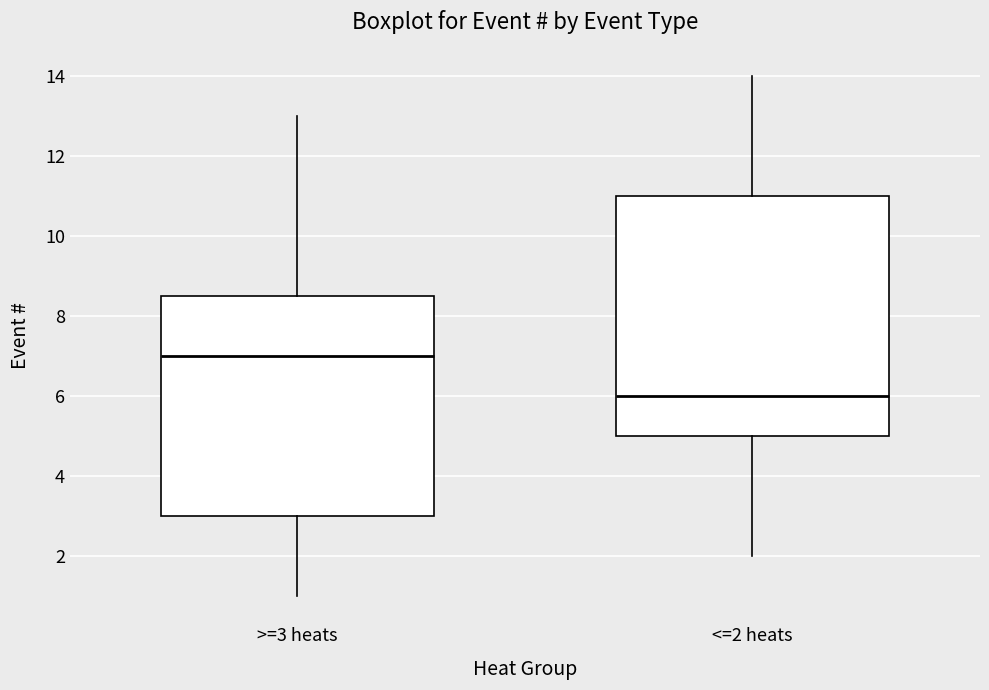

Reading left to right, read every box against the y-axis: the position of its median line, the range the box covers, and the ends of its whiskers. The values are not printed on the chart, so give them approximately, as read against the axis.

>=3 heats: median 7.0, box 3.0 to 8.6, whiskers 1.0 to 13.0
<=2 heats: median 6.0, box 5.0 to 11.0, whiskers 2.0 to 14.0